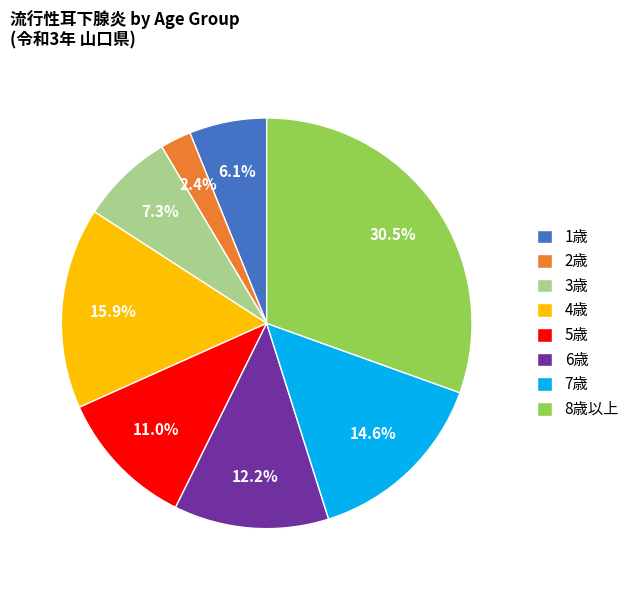

Which slice is the largest?

8歳以上